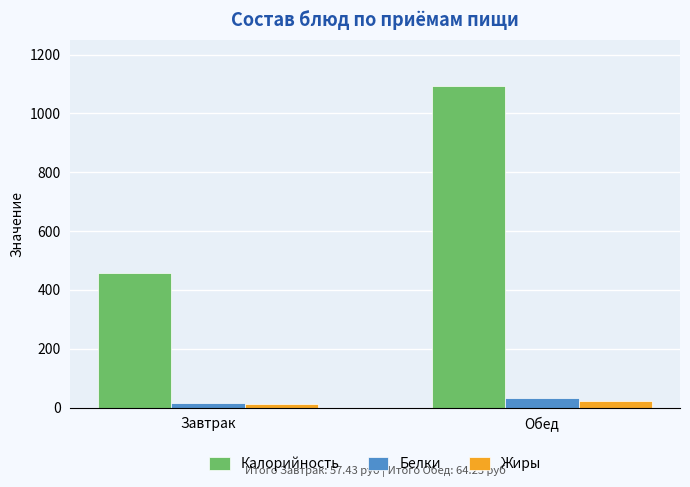

What is the maximum value shown in the chart?

1093